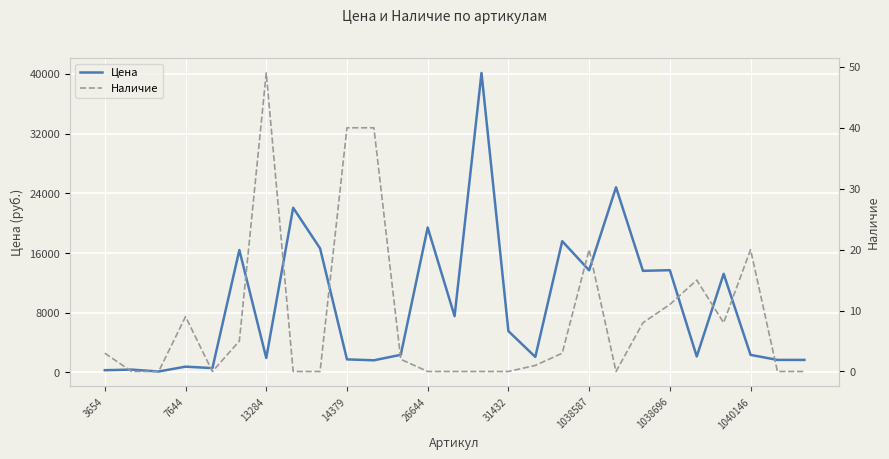

At which label is Цена closest to 20125?

26644